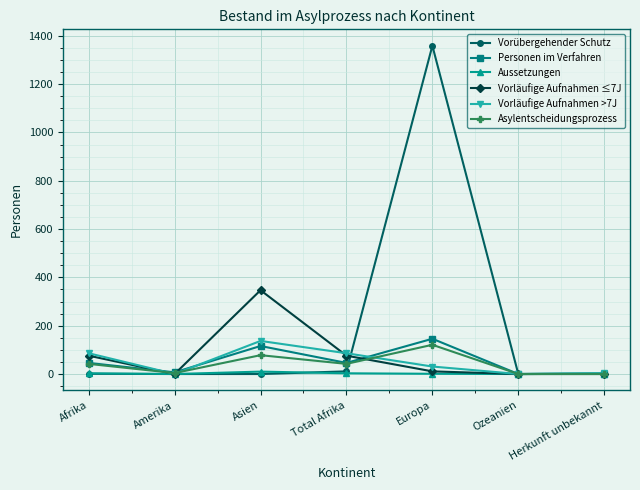

Count the number of data series in this chart.

6